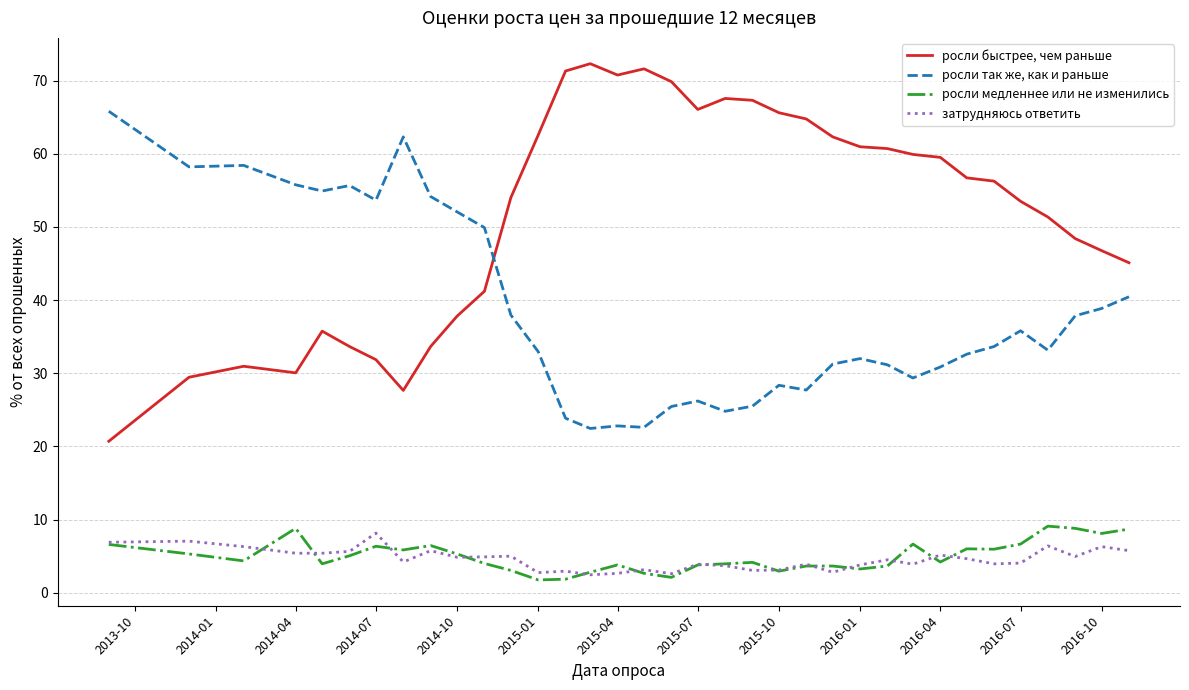

Does the chart display data point markers on the line(s)?

No